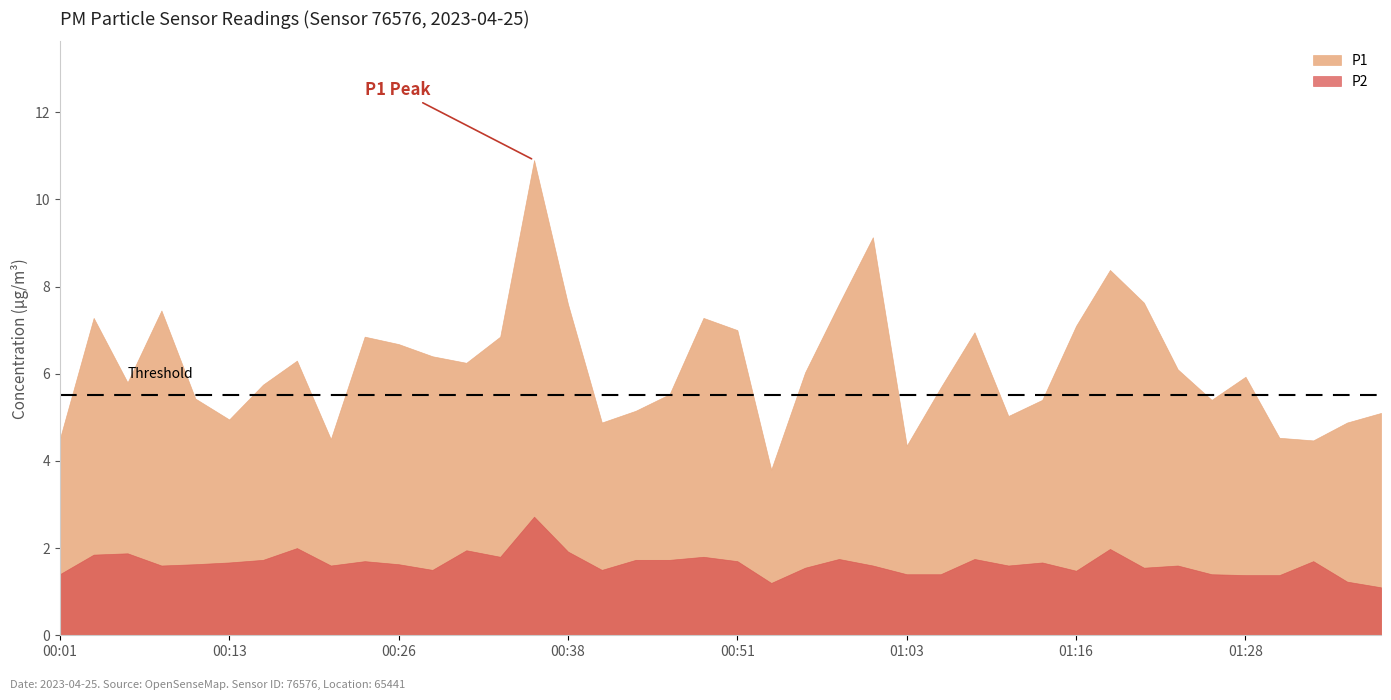

Which category has the highest value in the P1 series?

00:36